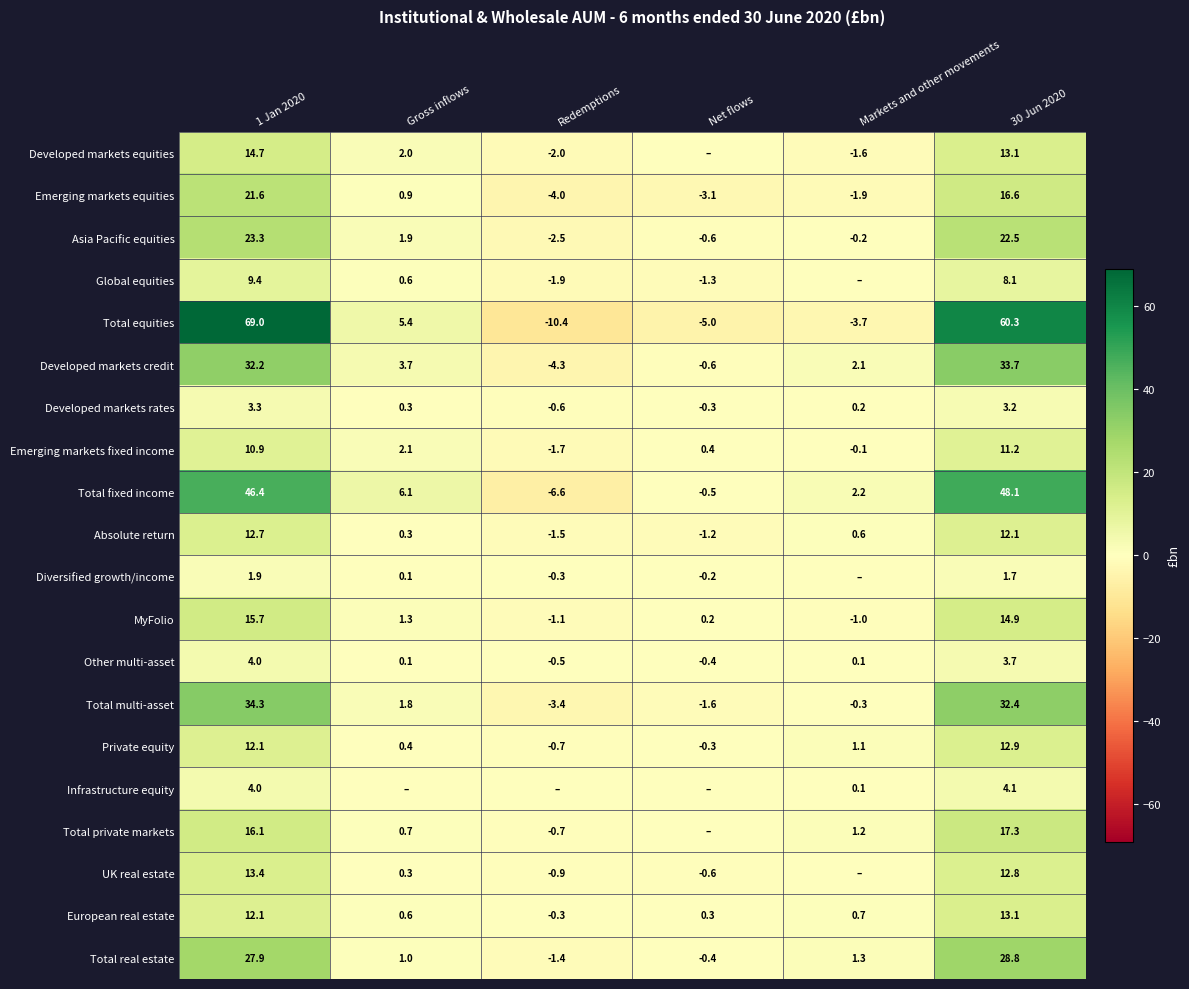

Where does the Asia Pacific equities series first go above 1?

1 Jan 2020